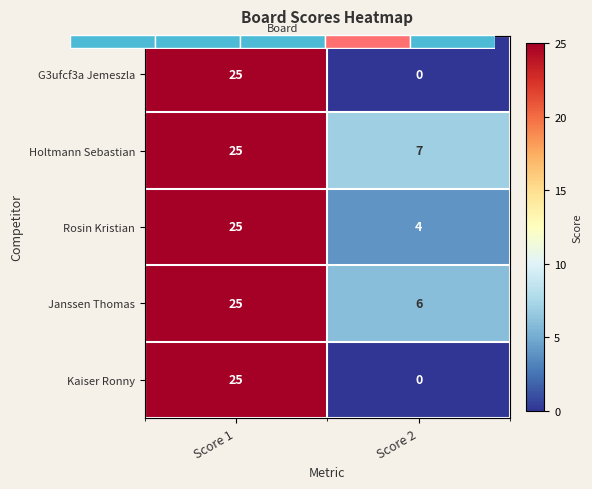

Rank the series at Score 1 from highest to lowest value.

G3ufcf3a Jemeszla, Holtmann Sebastian, Rosin Kristian, Janssen Thomas, Kaiser Ronny